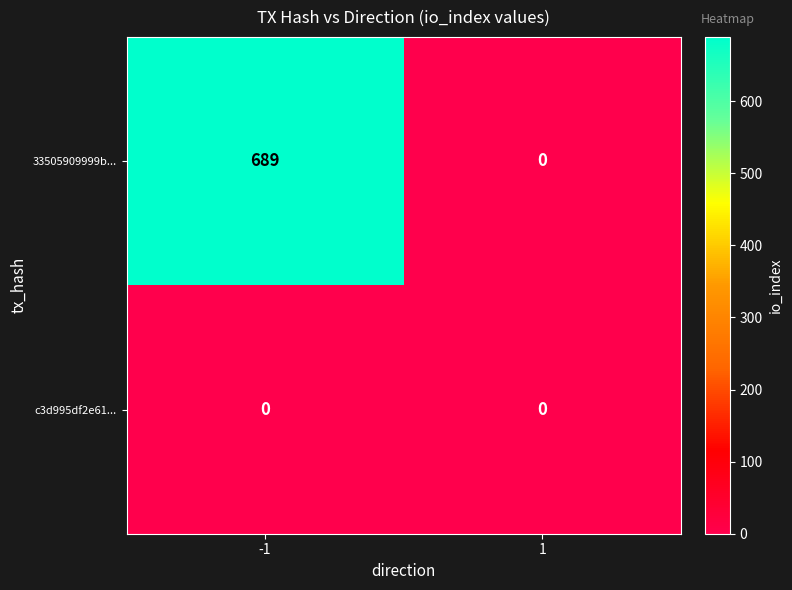

Reading left to right, extract all data points from this chart.

33505909999b...: 689	0
c3d995df2e61...: 0	0